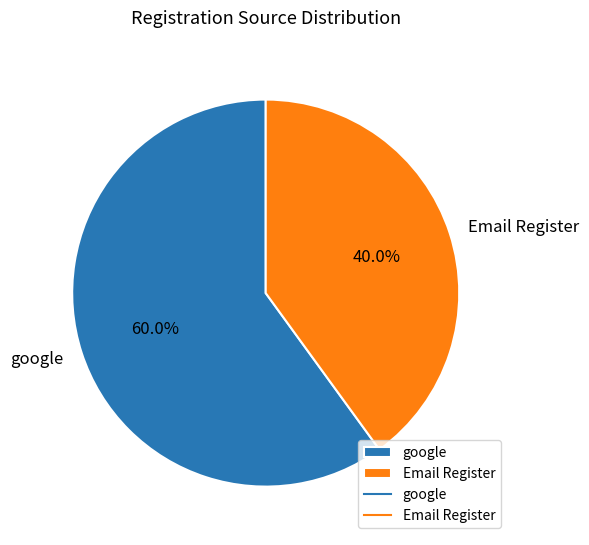

How many segments does this pie chart have?

2